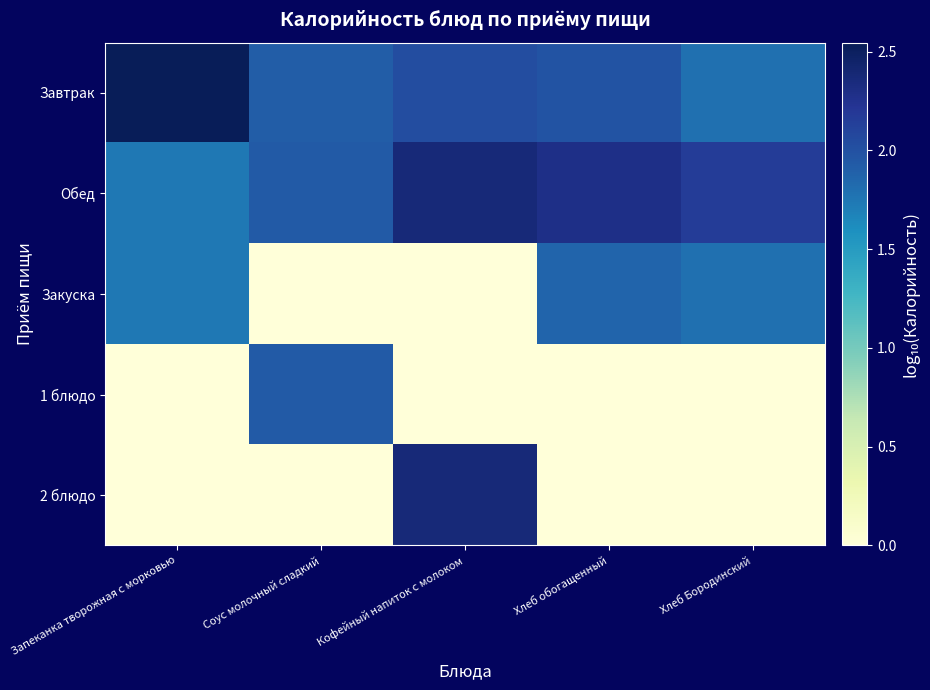

Reading right to left, what are all the values shown in this chart?

Завтрак: Хлеб Бородинский=1.8	Хлеб обогащенный=2.0	Кофейный напиток с молоком=2.0	Соус молочный сладкий=1.9	Запеканка творожная с морковью=2.5
Обед: Хлеб Бородинский=2.2	Хлеб обогащенный=2.3	Кофейный напиток с молоком=2.4	Соус молочный сладкий=1.9	Запеканка творожная с морковью=1.7
Закуска: Хлеб Бородинский=1.8	Хлеб обогащенный=1.9	Кофейный напиток с молоком=0.0	Соус молочный сладкий=0.0	Запеканка творожная с морковью=1.7
1 блюдо: Хлеб Бородинский=0.0	Хлеб обогащенный=0.0	Кофейный напиток с молоком=0.0	Соус молочный сладкий=1.9	Запеканка творожная с морковью=0.0
2 блюдо: Хлеб Бородинский=0.0	Хлеб обогащенный=0.0	Кофейный напиток с молоком=2.4	Соус молочный сладкий=0.0	Запеканка творожная с морковью=0.0